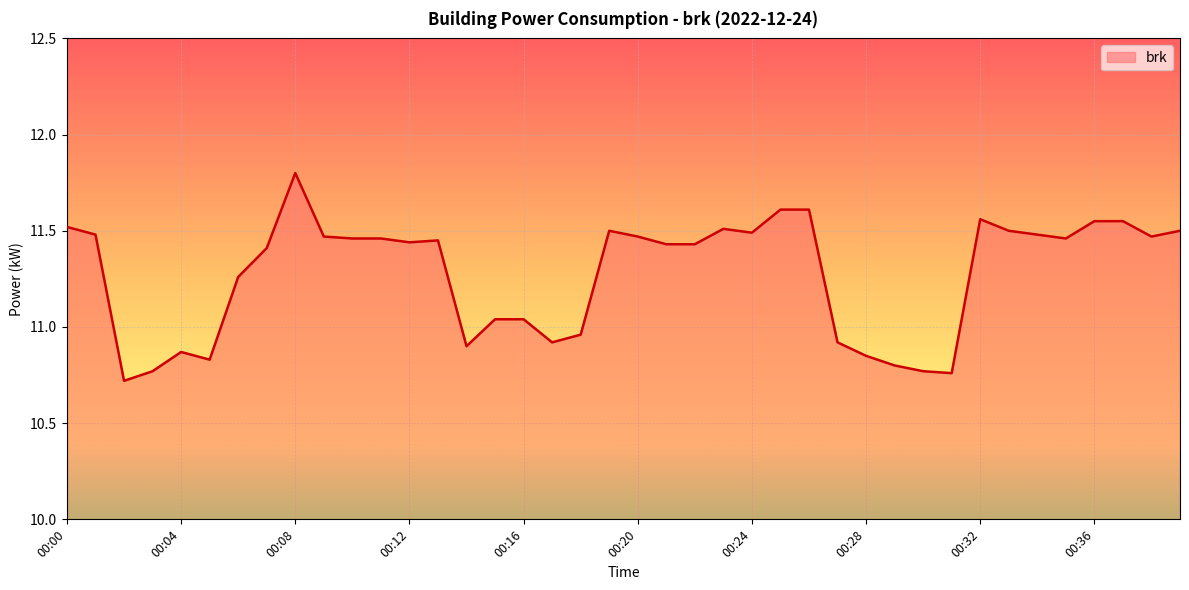

What is the smallest value displayed?

10.7